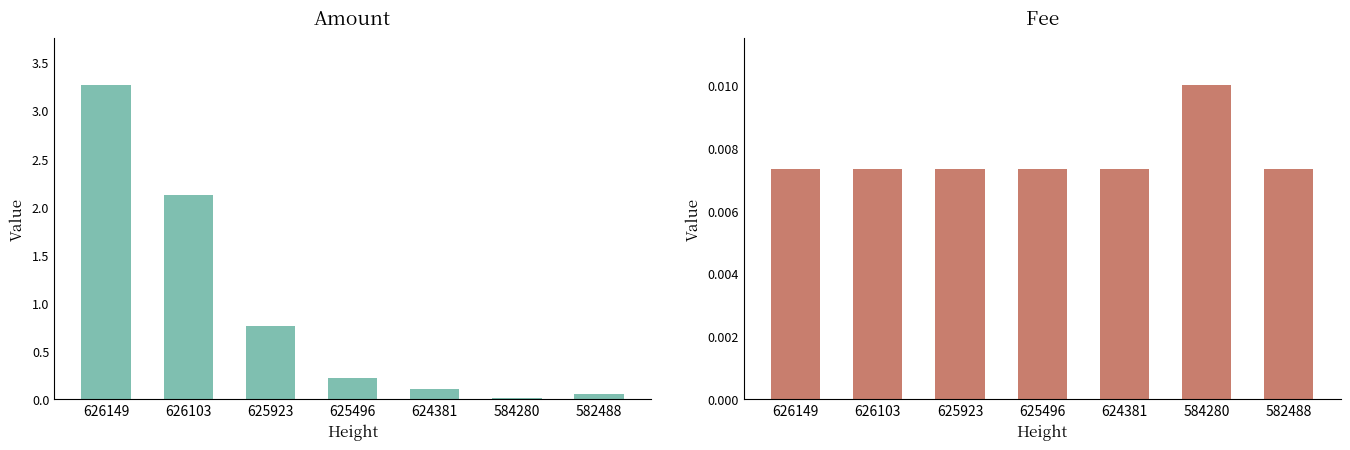

What is the maximum value for Amount?

3.3